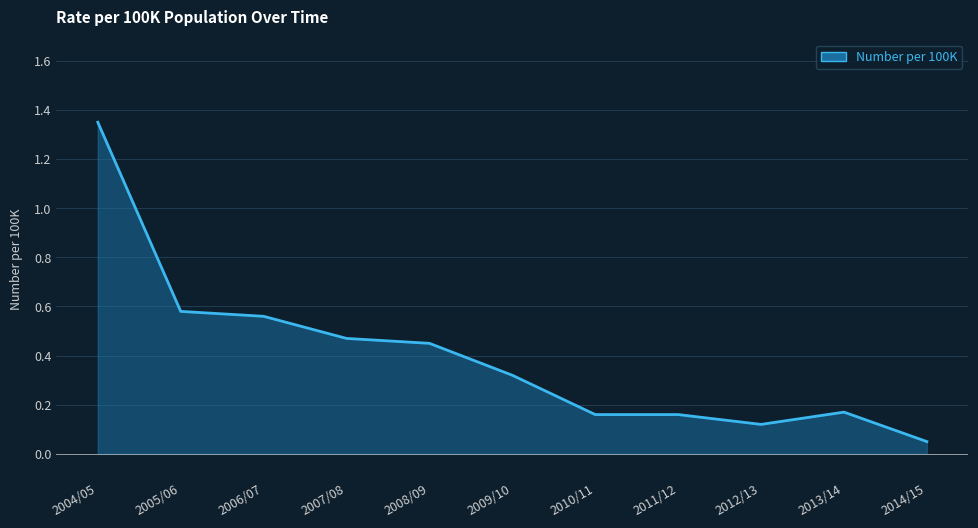

What position from the right is 2010/11?

5